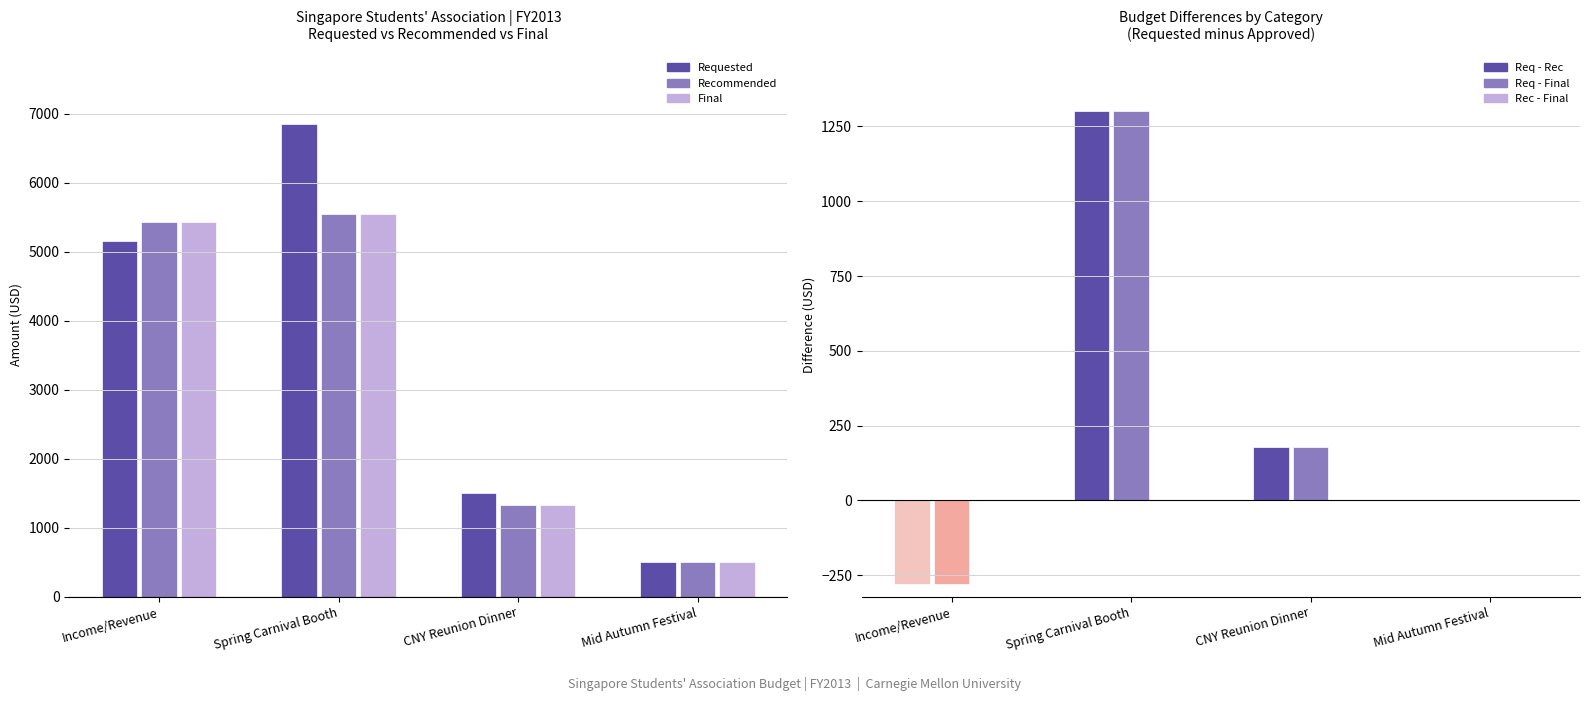

What is the difference between the second highest and second lowest values in the Recommended series?

4105